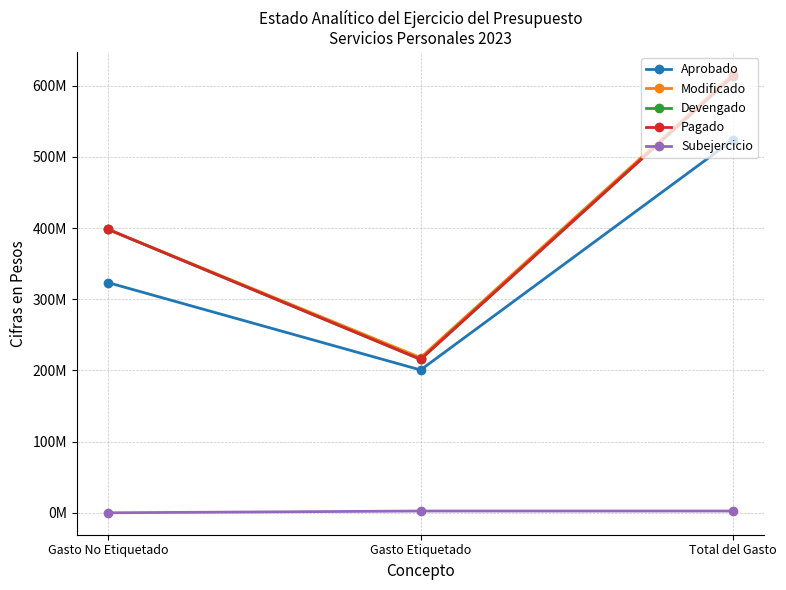

The value of Subejercicio at Gasto No Etiquetado is 0. True or false?

True